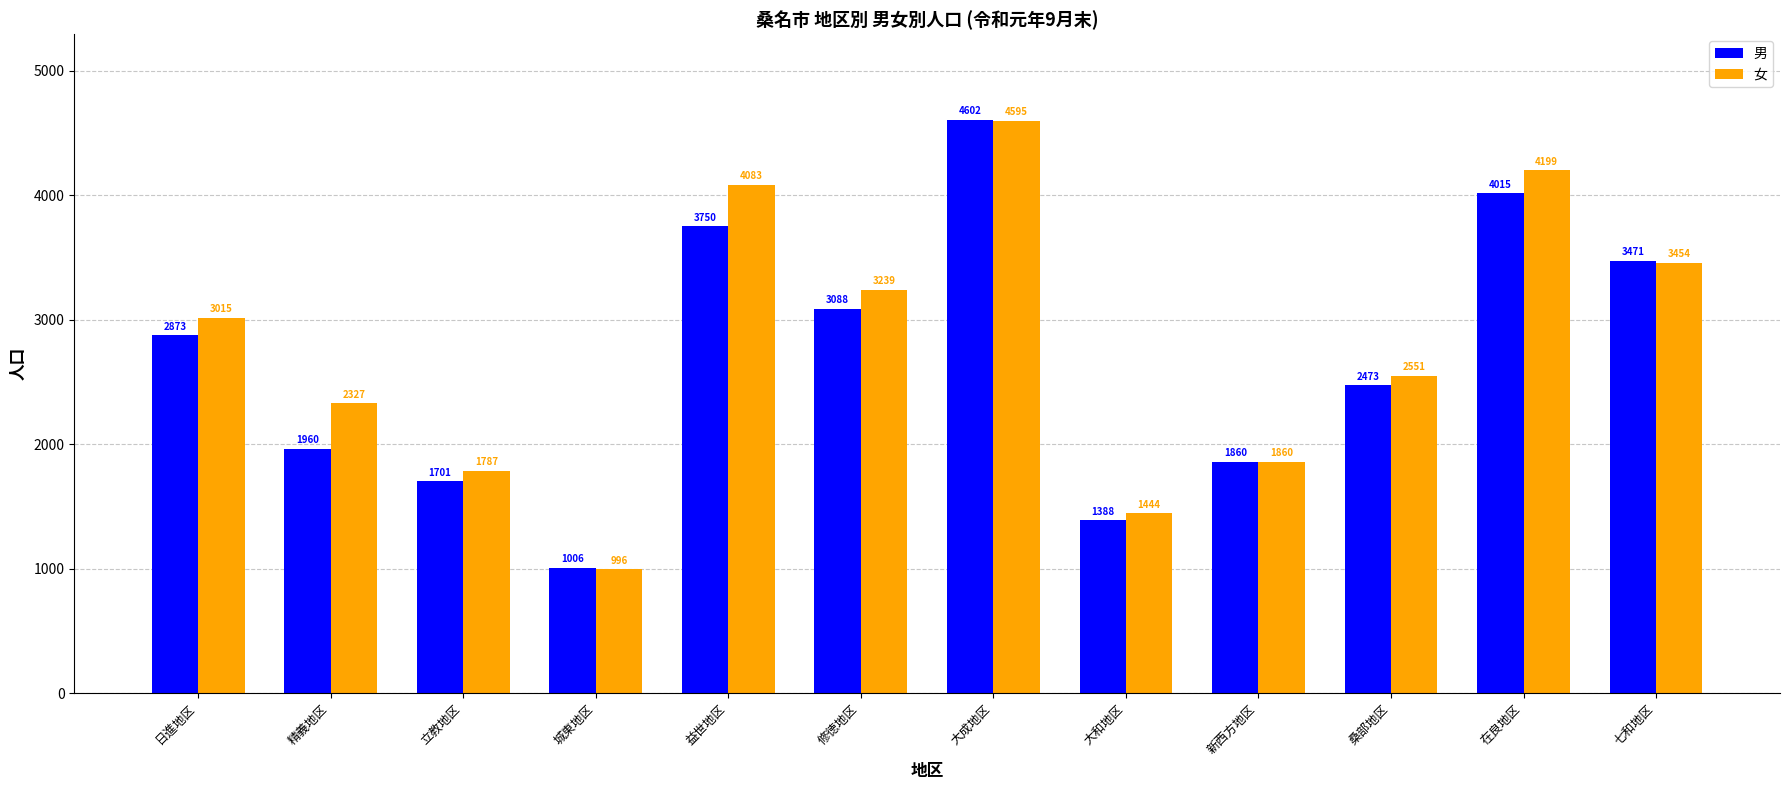

How many groups of bars are there?

12